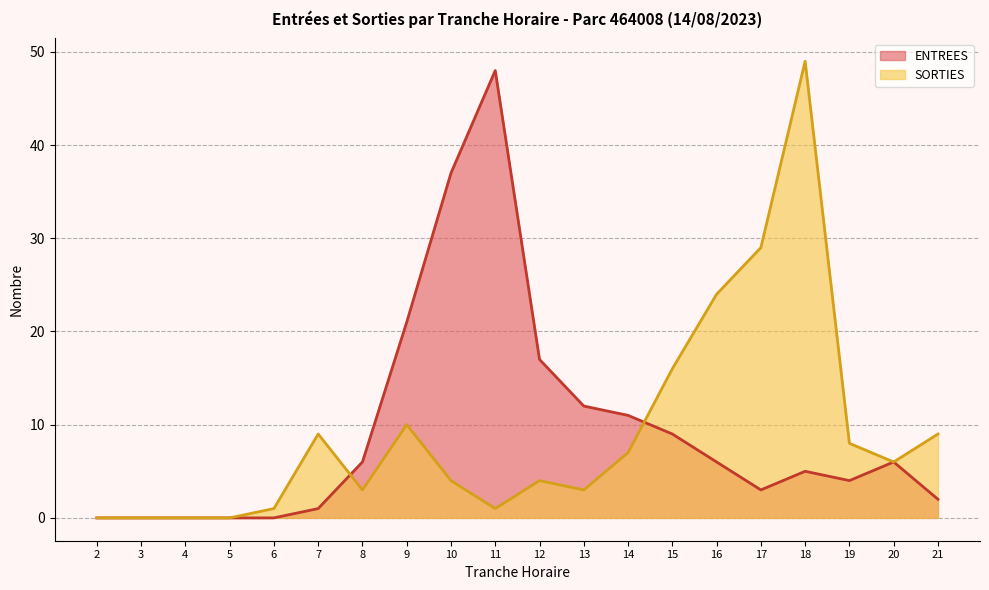

At which category is the sum across all series the highest?

18